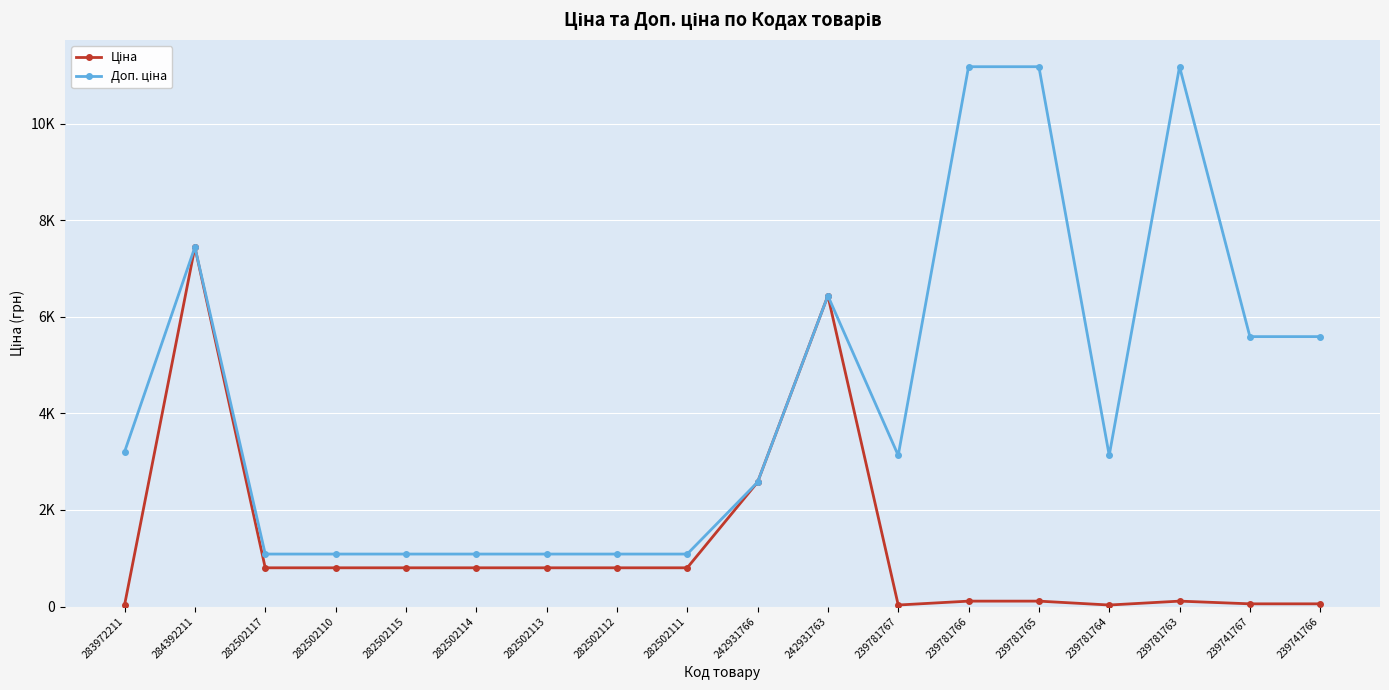

Does the chart have visible grid lines?

Yes